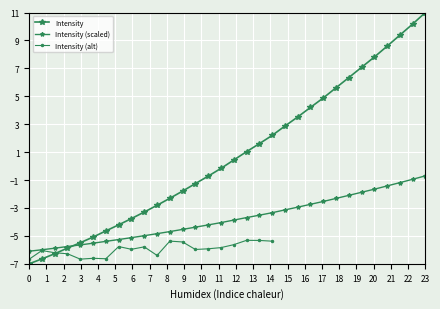

True or false: the data shows -1.7 at 218.2508.

False